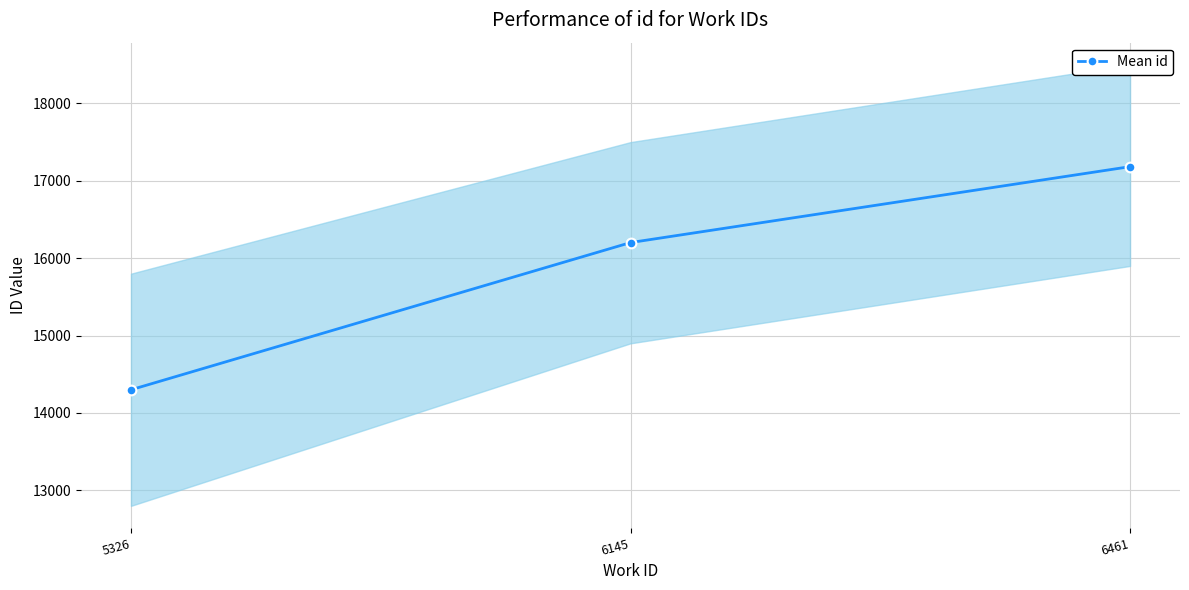

Which category has the highest value across all series?

6461